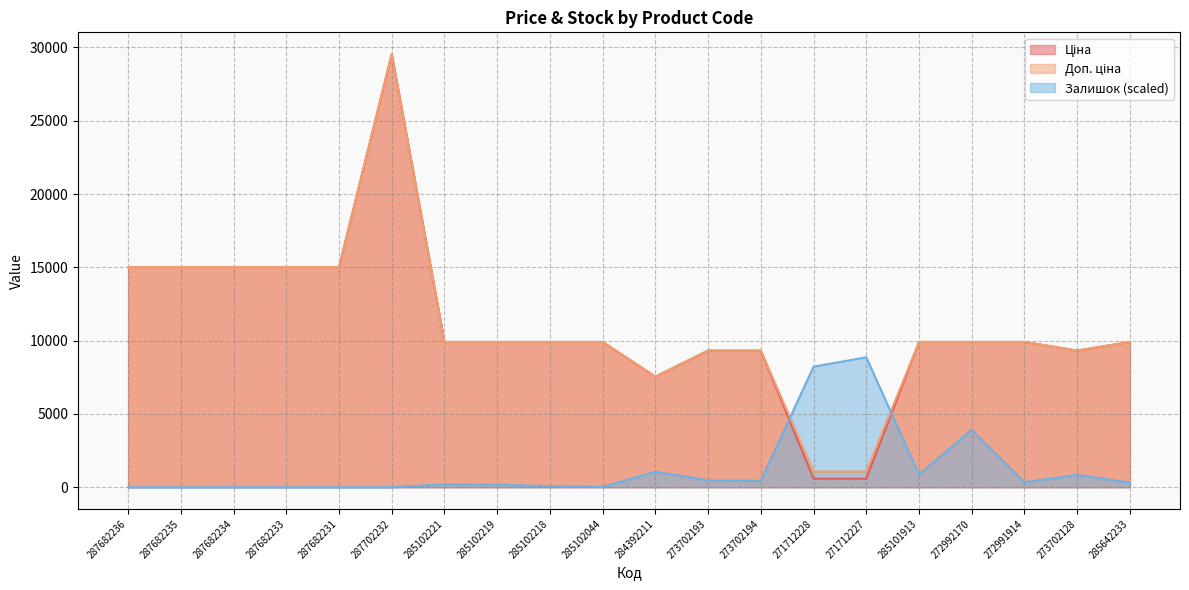

List the labels in order of Доп. ціна value, smallest first.

271712228, 271712227, 284392211, 273702193, 273702194, 273702128, 285102221, 285102219, 285102218, 285102044, 285101913, 272992170, 272991914, 285642233, 287682236, 287682235, 287682234, 287682233, 287682231, 287702232